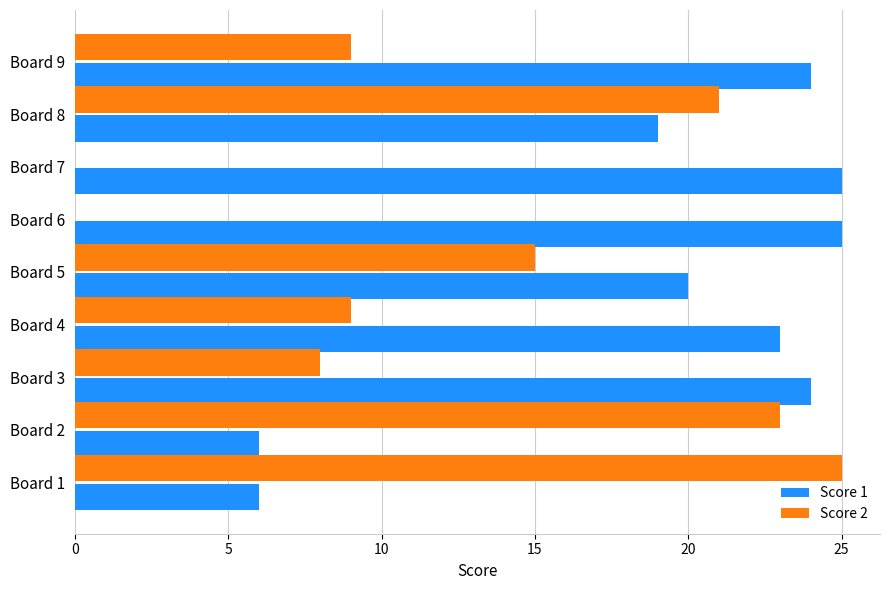

Which series has the largest total across all categories?

Score 1